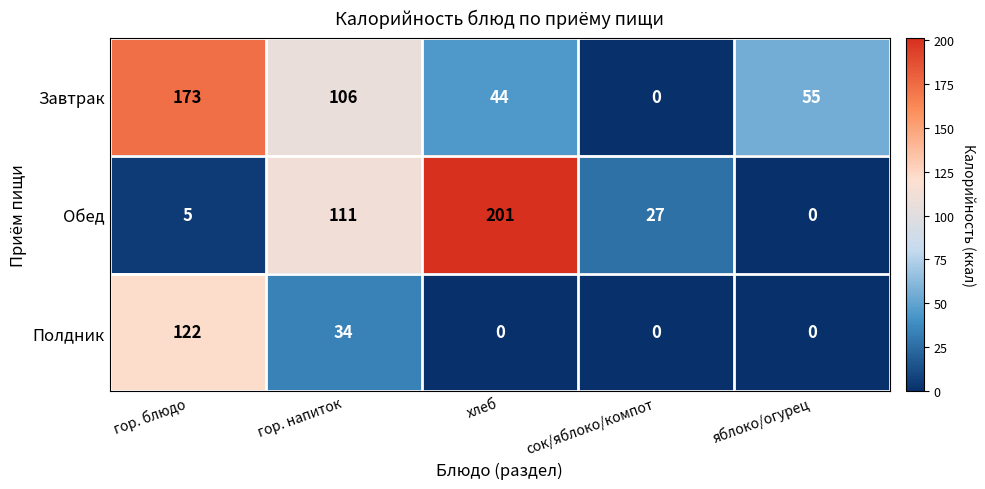

At which category is the sum across all series the highest?

гор. блюдо